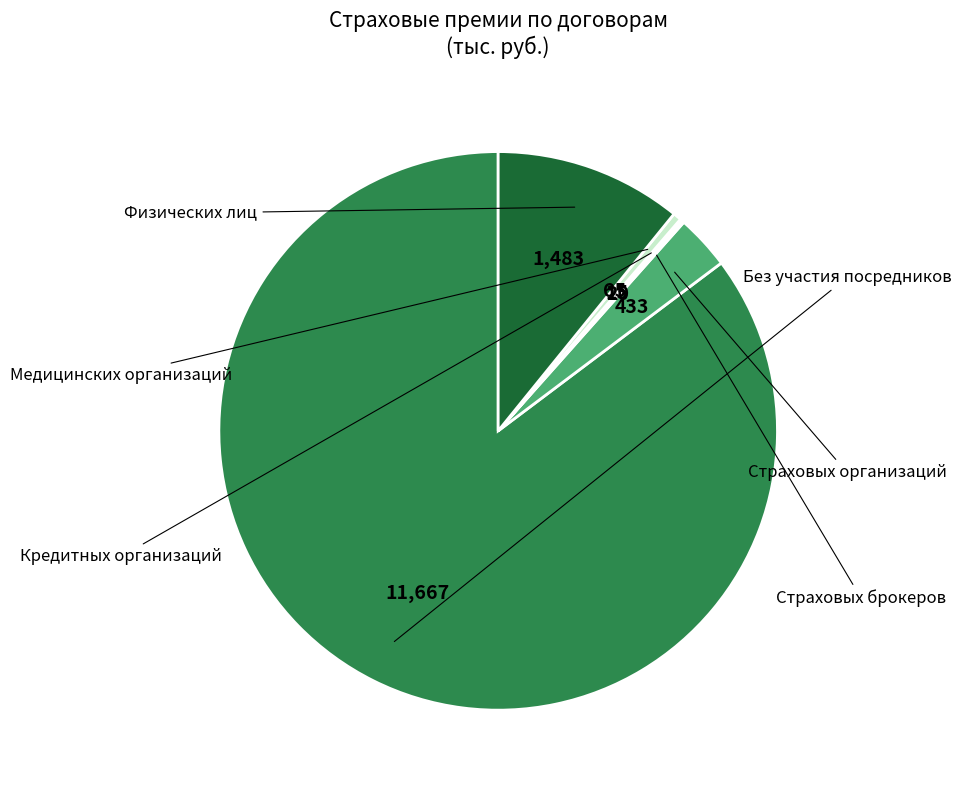

Which slice represents more than half of the pie?

Без участия посредников